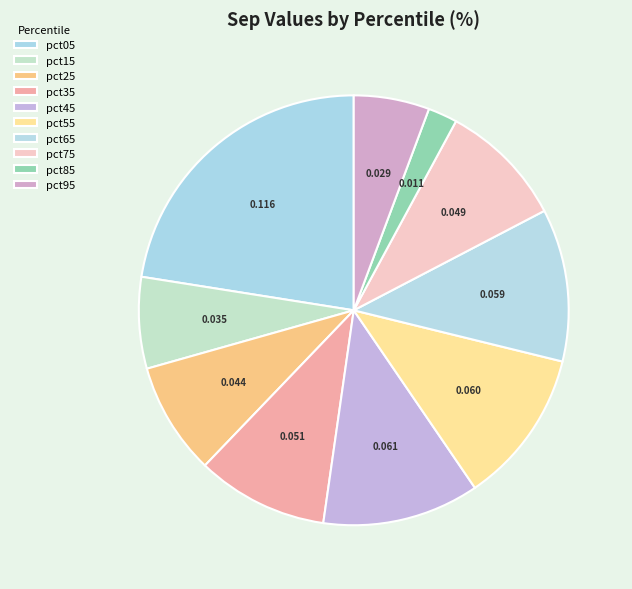

To the nearest percent, what is the difference between the largest and smallest slice percentages?

20%